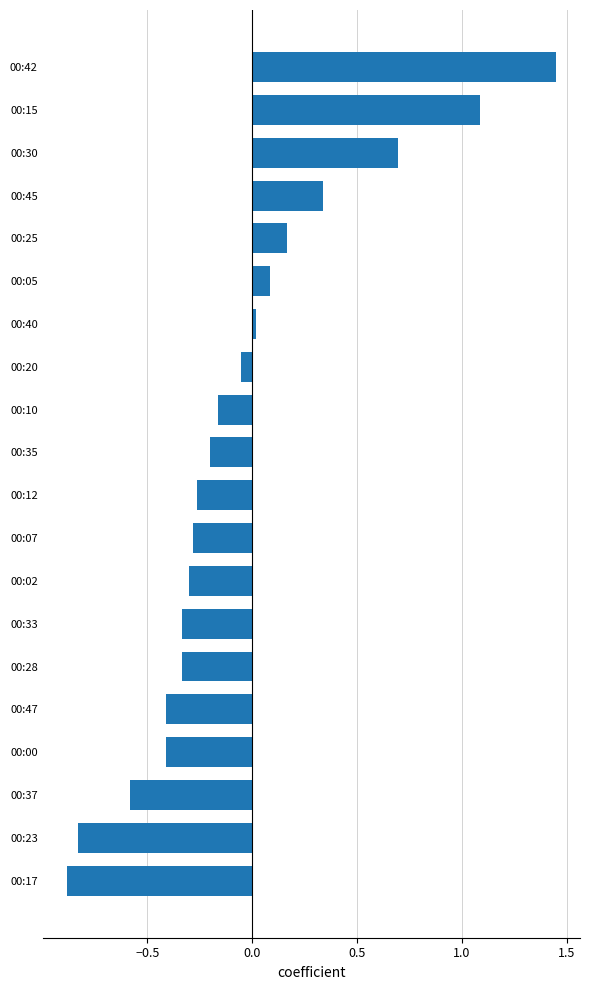

True or false: the data shows -0.2 at 00:10.

True